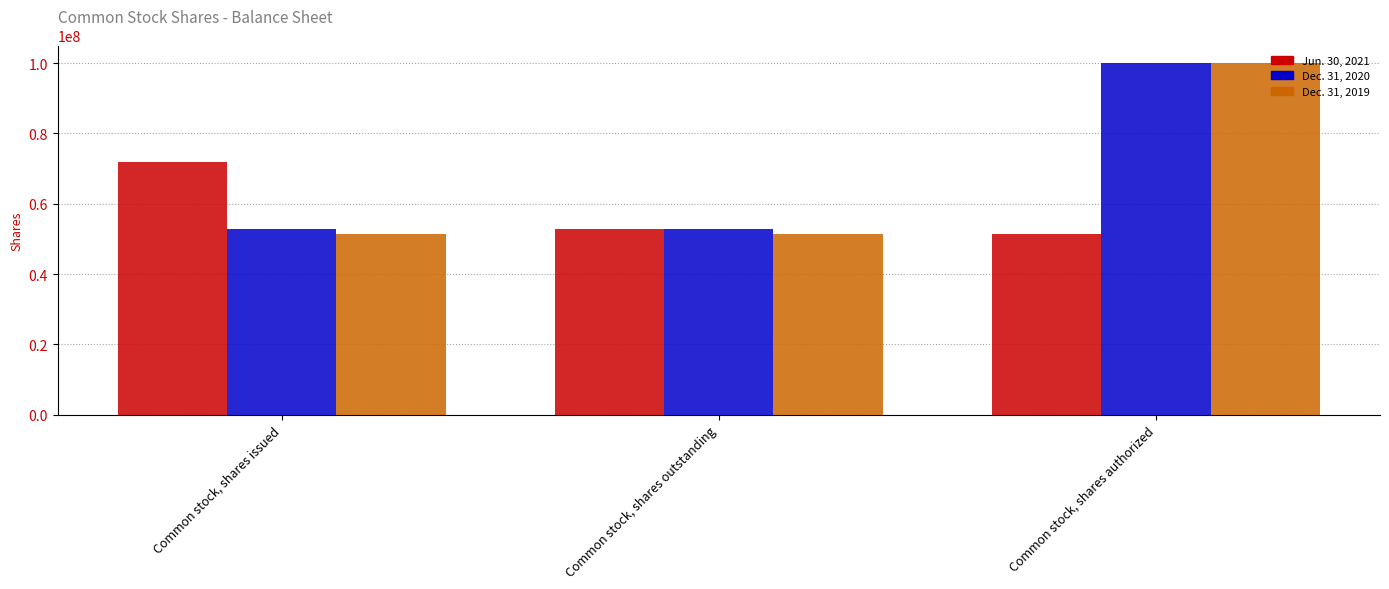

Reading right to left, list all the values displayed in this chart.

Jun. 30, 2021: 51401395	52671395	71992492
Dec. 31, 2020: 100000000	52671395	52671395
Dec. 31, 2019: 100000000	51401395	51401395